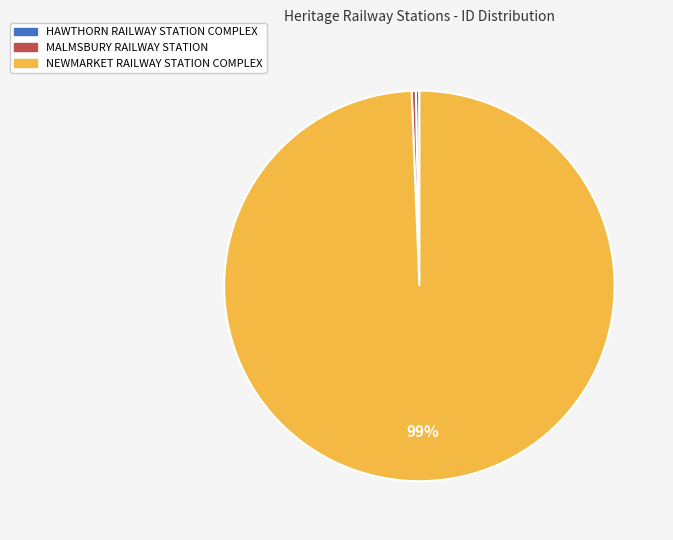

True or false: MALMSBURY RAILWAY STATION accounts for 14% of the total.

False